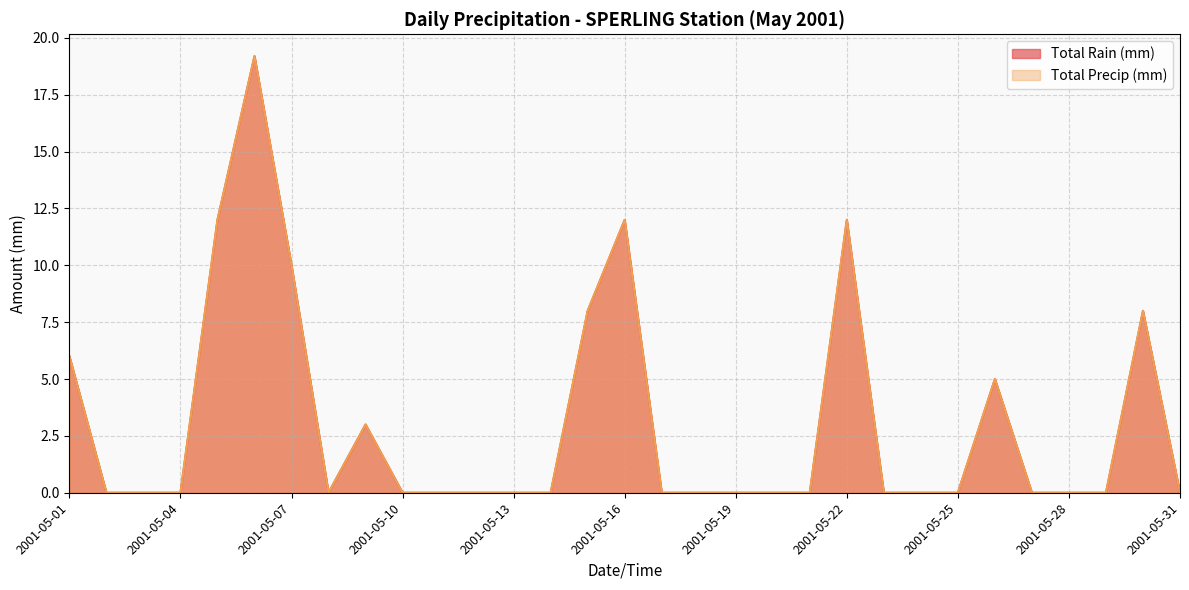

Between 2001-05-08 and 2001-05-14, which series saw the biggest shift?

Total Rain (mm)